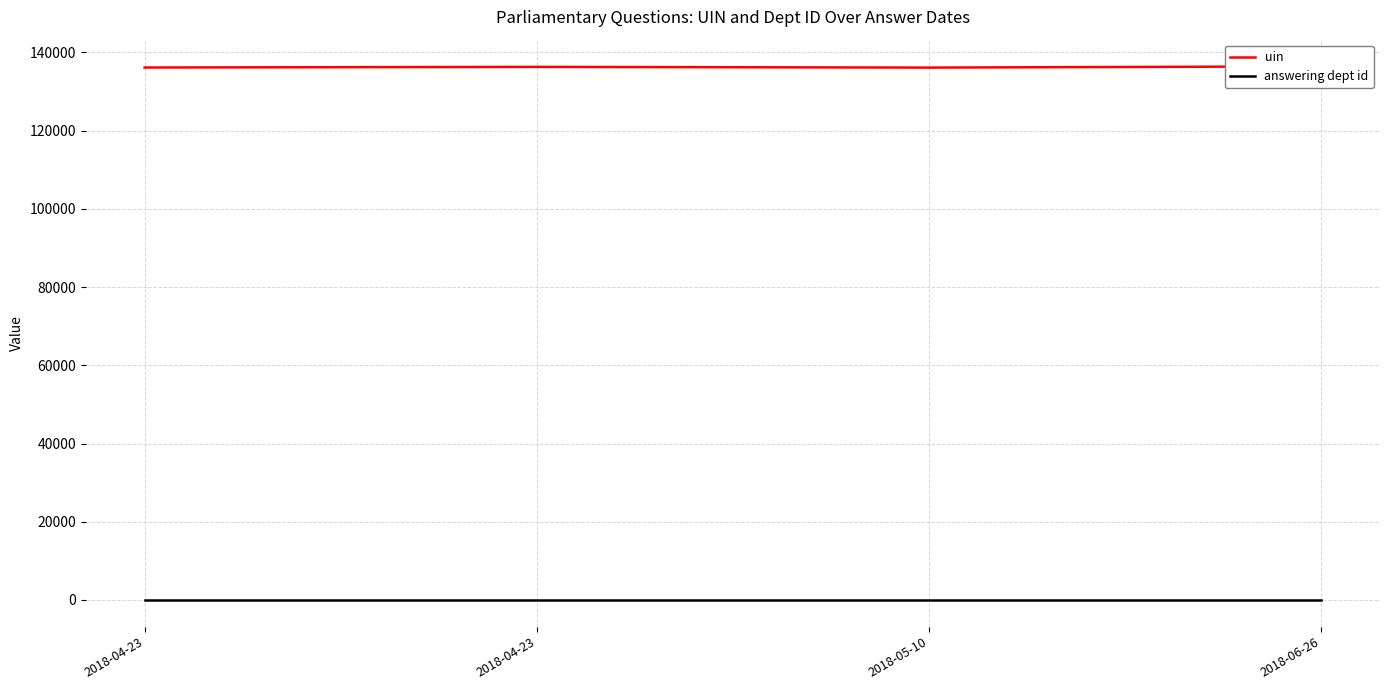

At 2018-06-26, list the series in order from smallest to largest.

answering dept id, uin